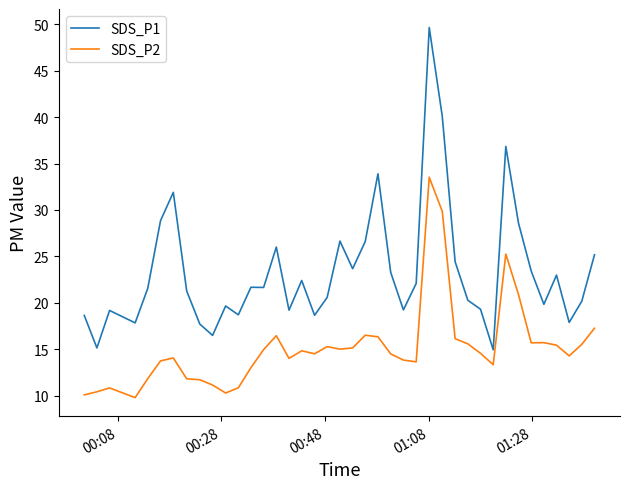

True or false: SDS_P2 has more than 0 points higher than both neighbors.

True